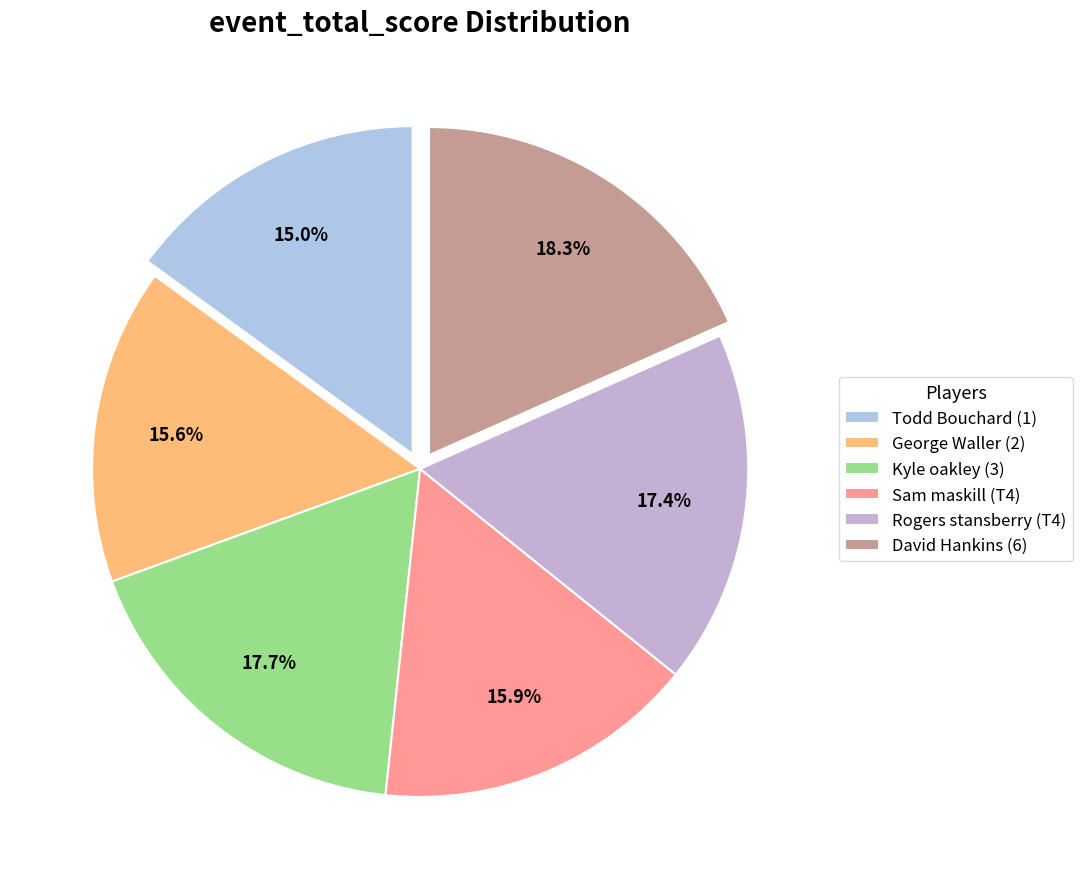

The George Waller (2) slice represents 16% of the pie. True or false?

True